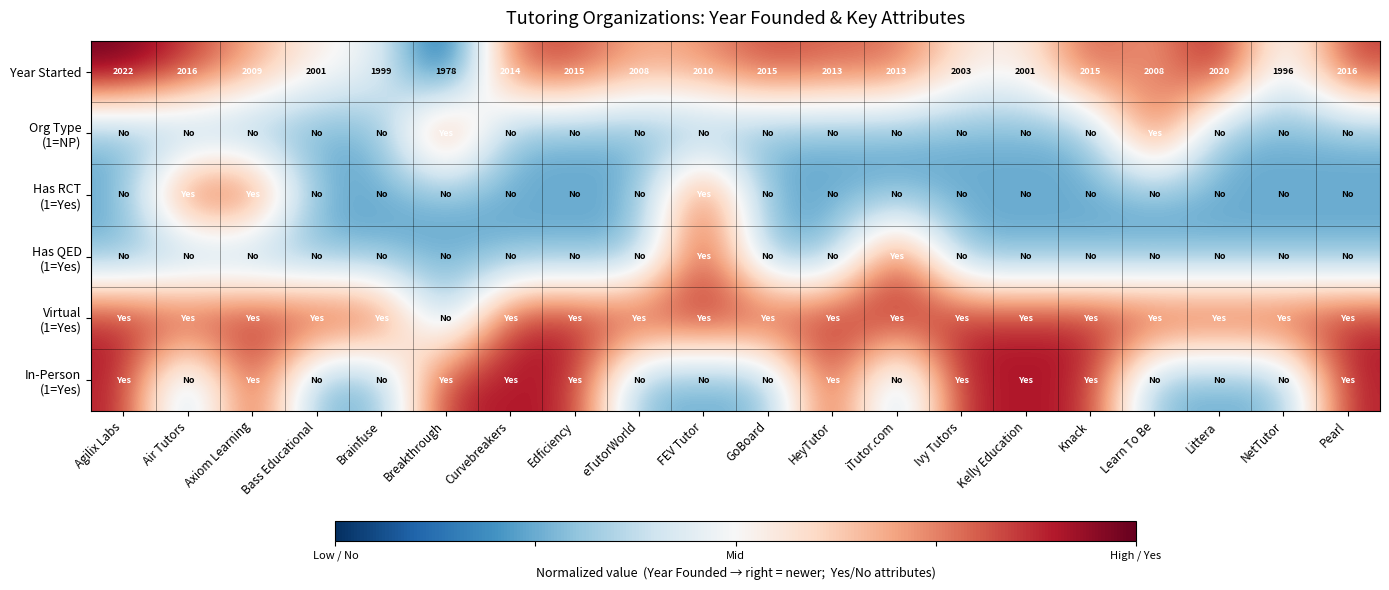

At which label does Year Started reach its minimum?

Breakthrough